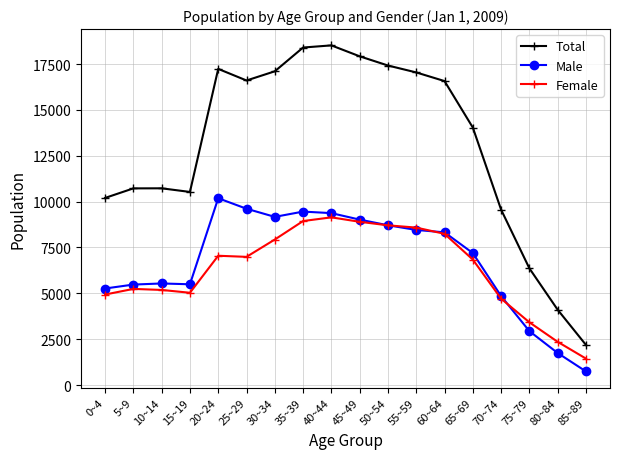

Is the value of Female at 75~79 greater than the value of Total at 25~29?

No